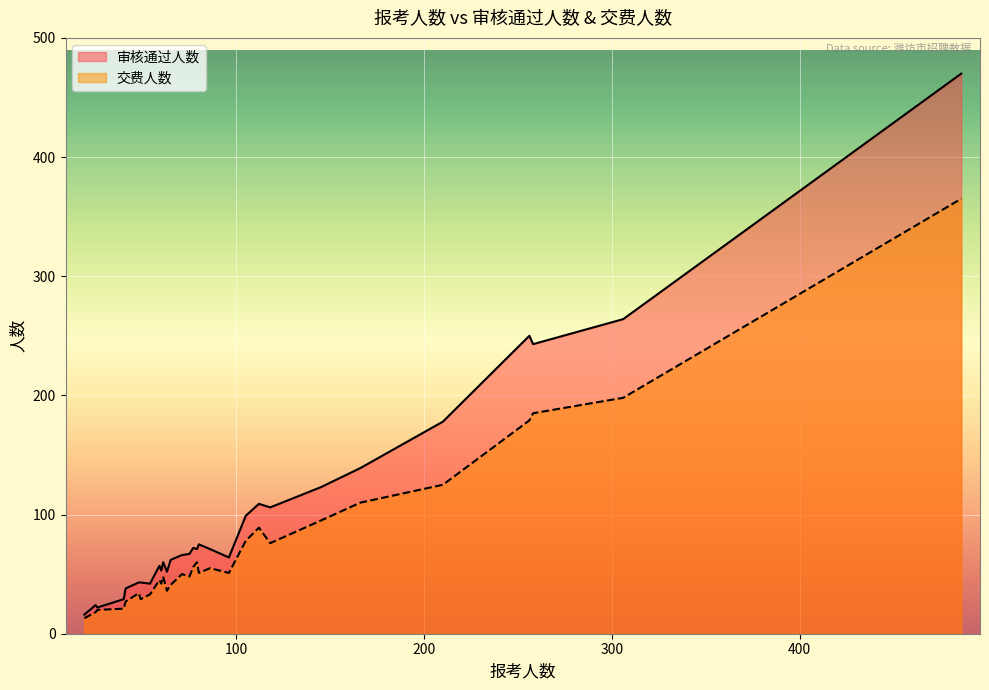

At which category is the sum across all series the highest?

486